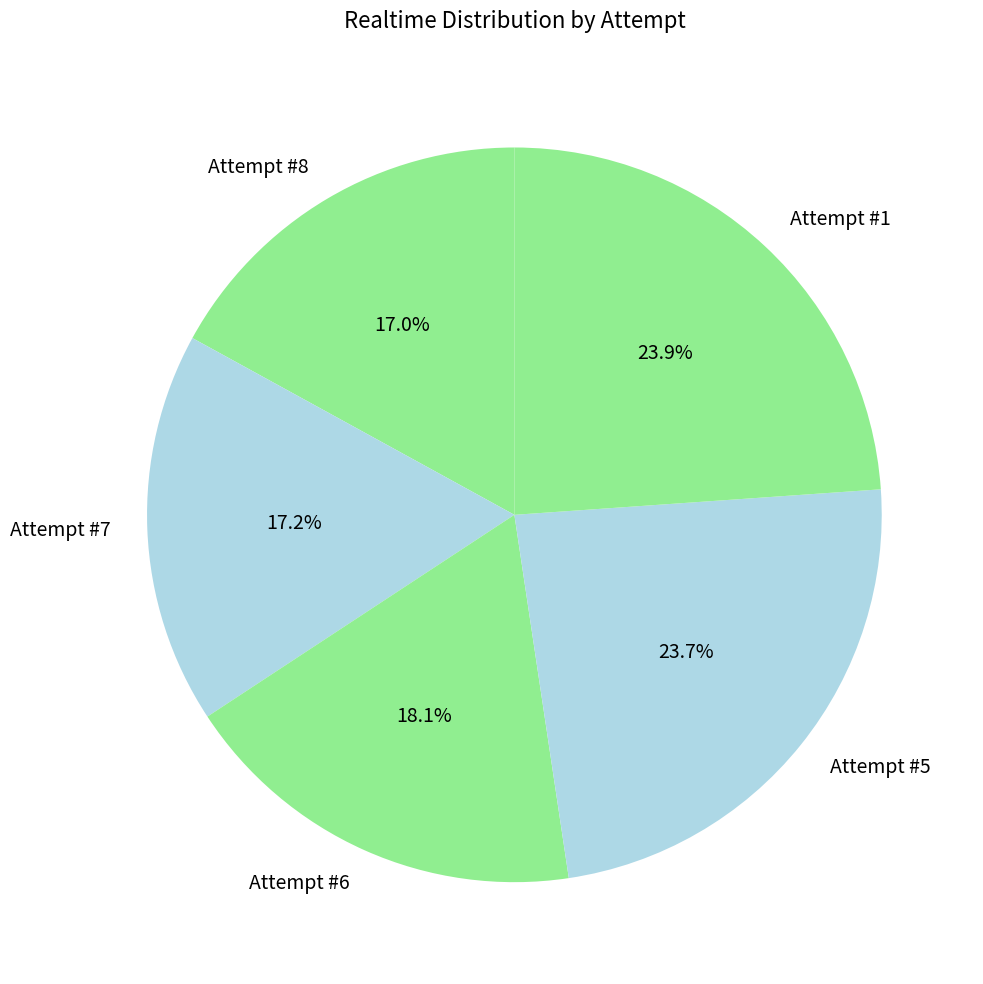

What percentage is the Attempt #7 slice, to the nearest percent?

17%